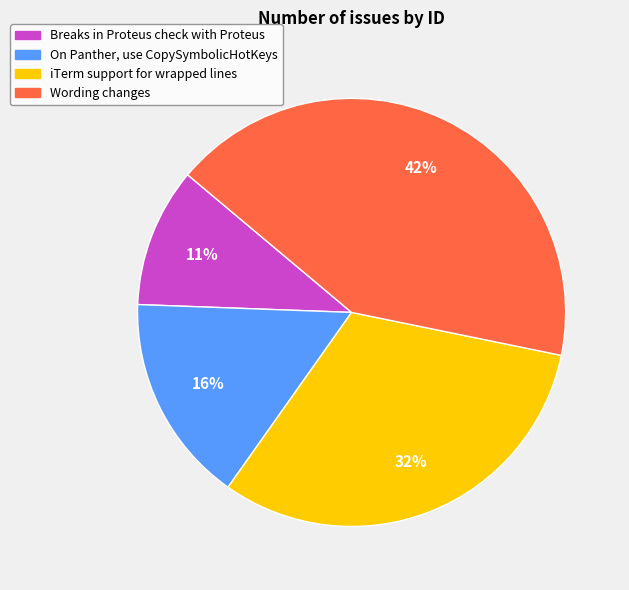

Between iTerm support for wrapped lines and On Panther, use CopySymbolicHotKeys, which is larger?

iTerm support for wrapped lines